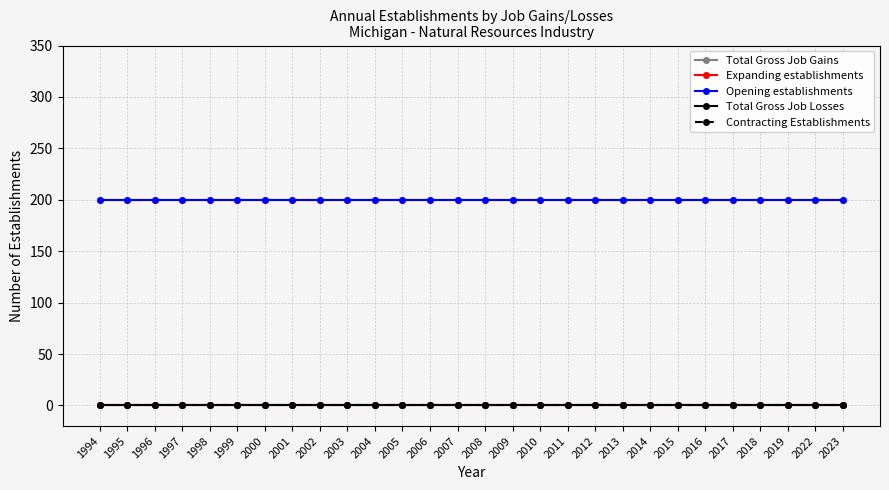

Rank the series at 1998 from lowest to highest value.

Expanding establishments, Total Gross Job Losses, Contracting Establishments, Total Gross Job Gains, Opening establishments